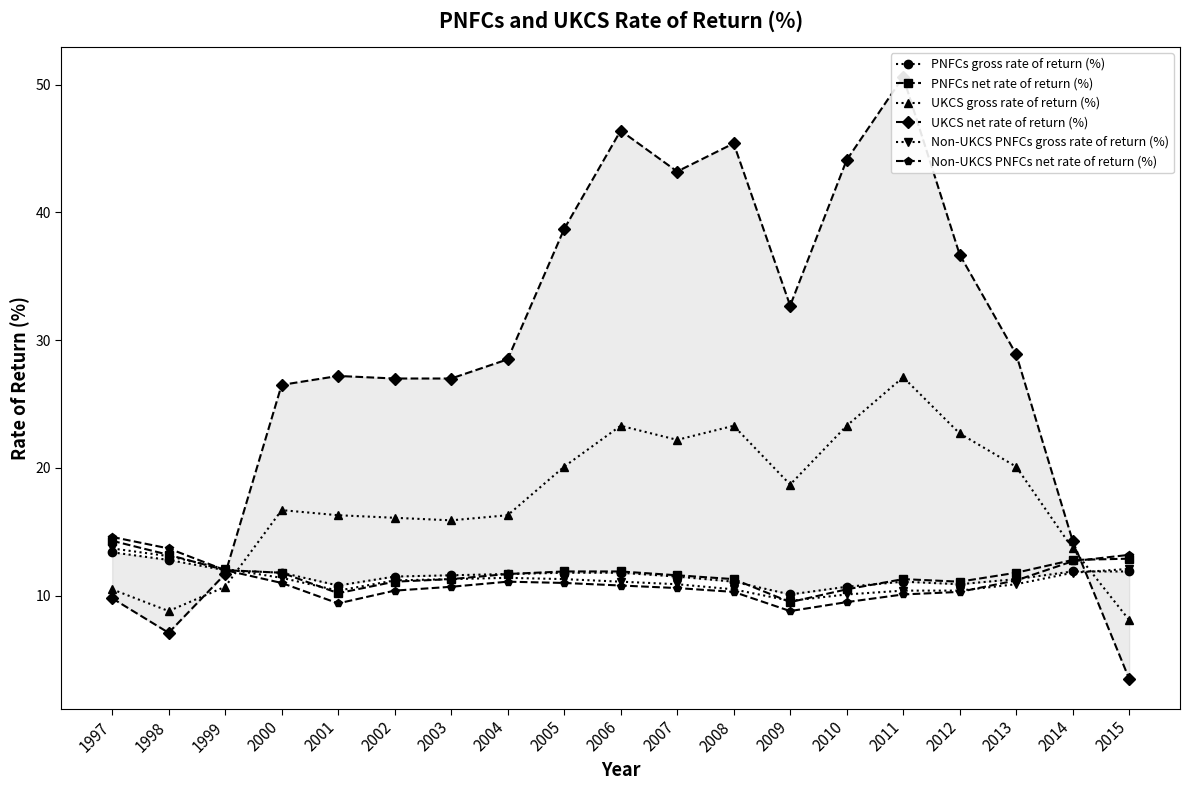

What is the lowest value of the Non-UKCS PNFCs net rate of return (%) series?

8.8